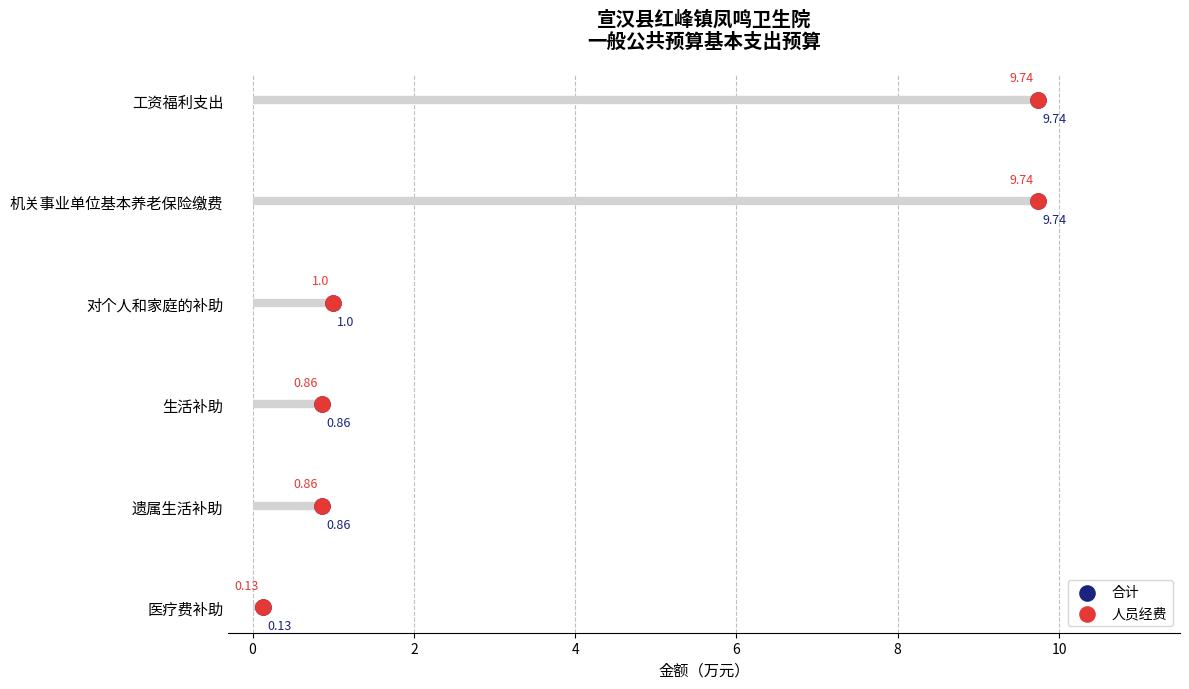

Which series has the widest spread of Y values?

合计